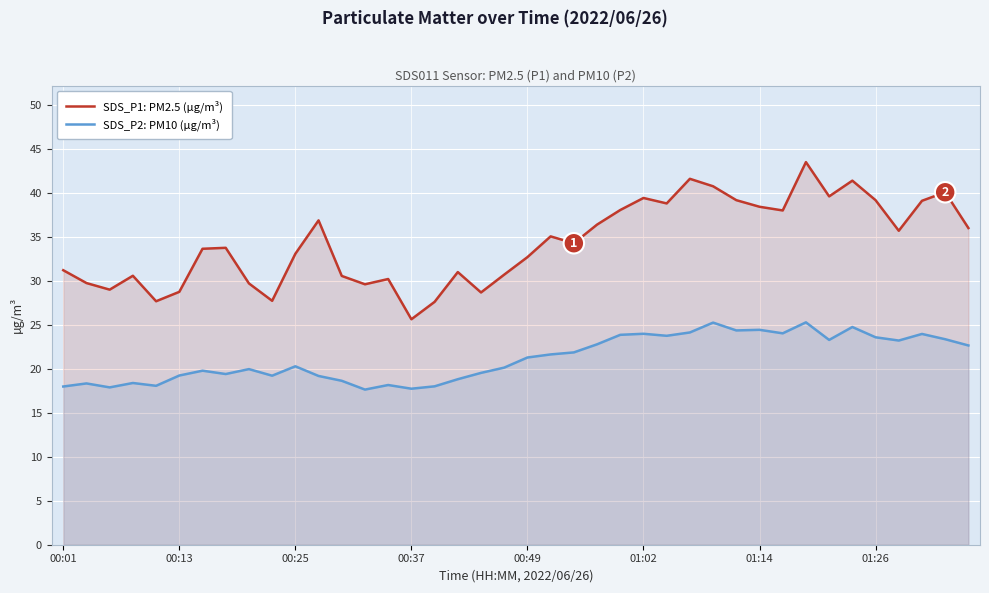

What is the sum of all SDS_P2: PM10 (µg/m³) values?

848.5